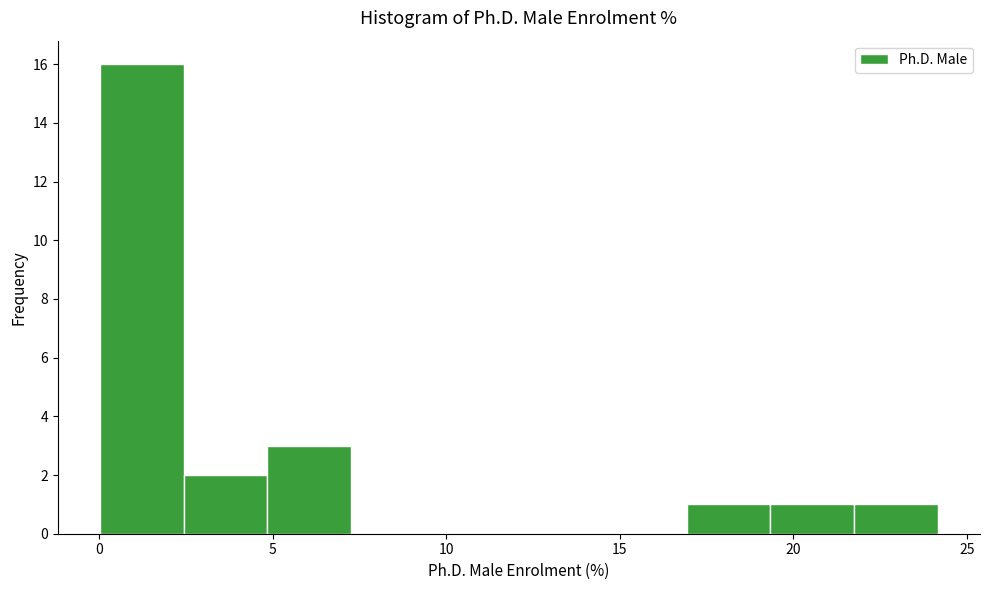

How tall is the bar that spans 2.5 to 5.0 on the x-axis? Neither the bar edges nor the heights are printed on the chart, so give them approximately, as read against the axes.

2